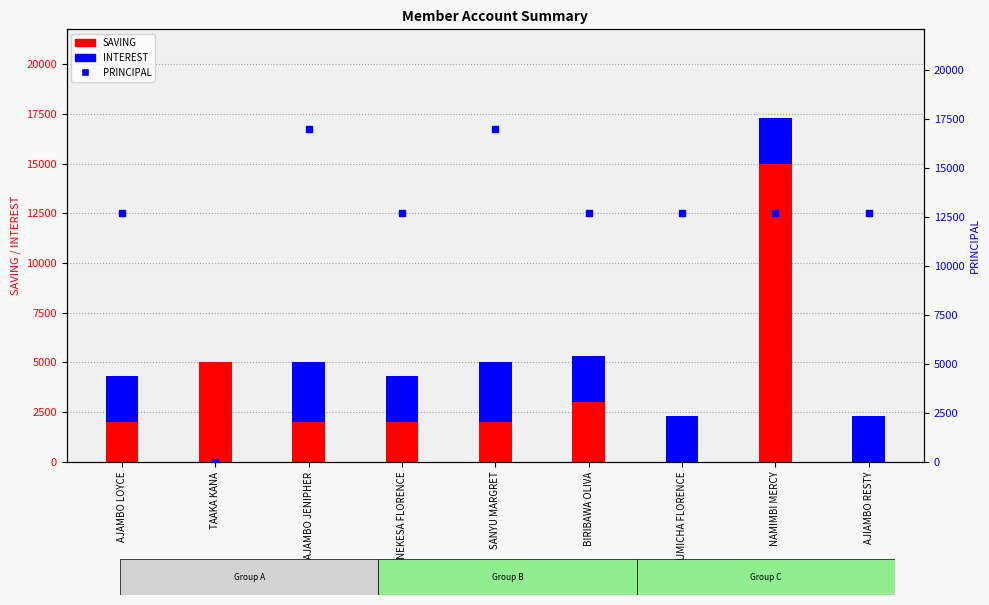

Which series has the largest Y range (max minus min)?

PRINCIPAL